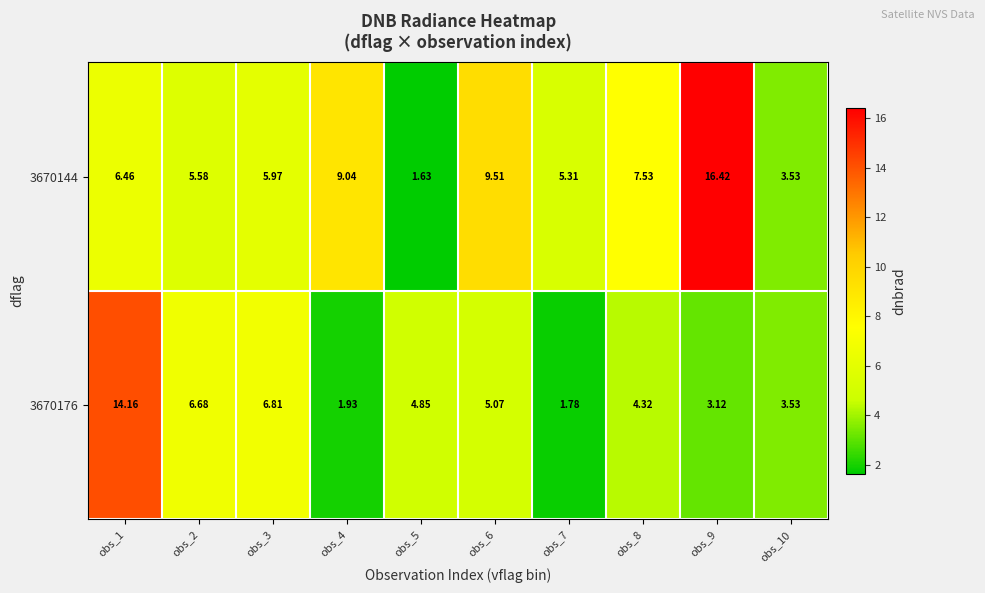

How many series are shown in this chart?

2